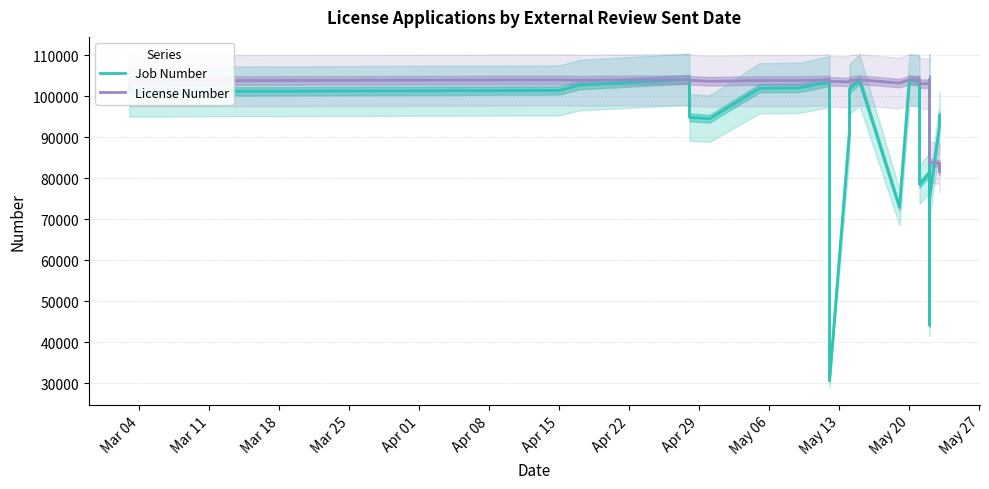

What is the average value of the License Number series?

101438.4